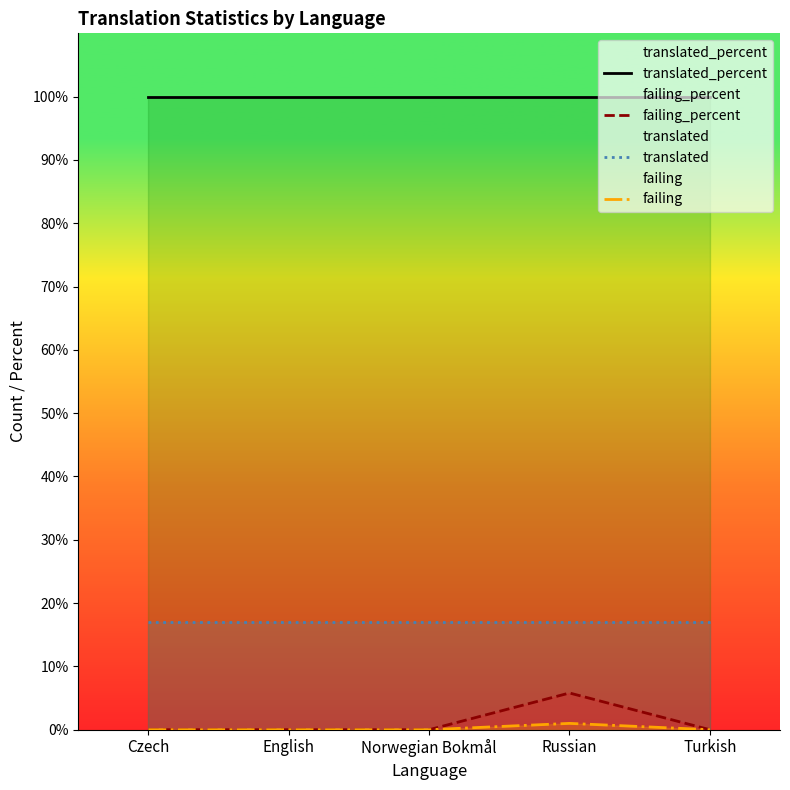

How many lines are shown in the chart?

4